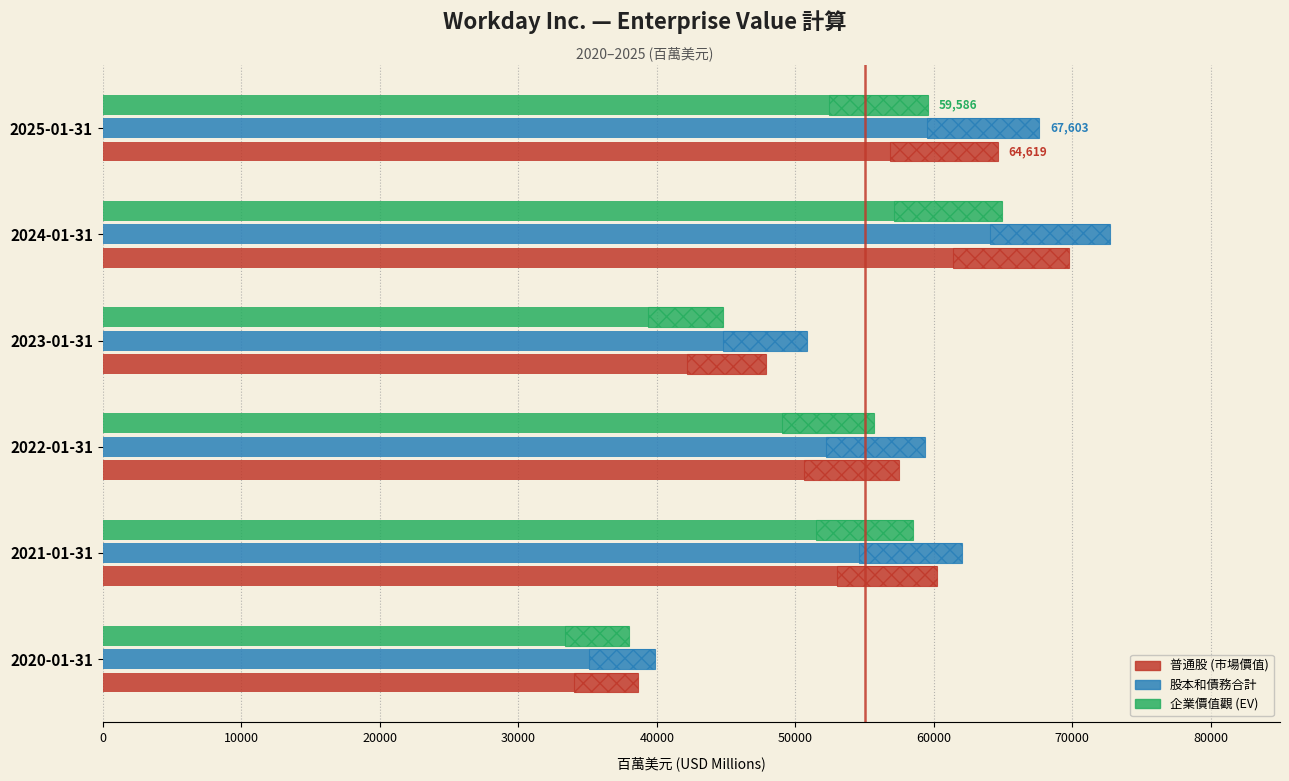

Which series has the largest range (max minus min)?

股本和債務合計